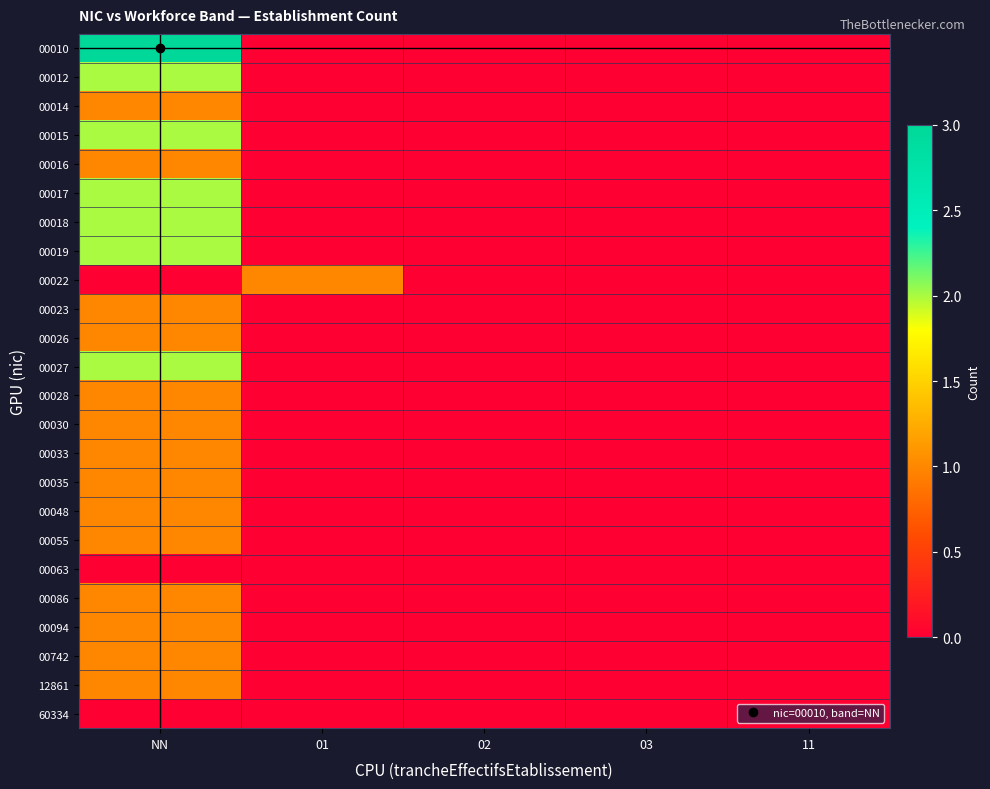

How many distinct data groups are displayed?

24